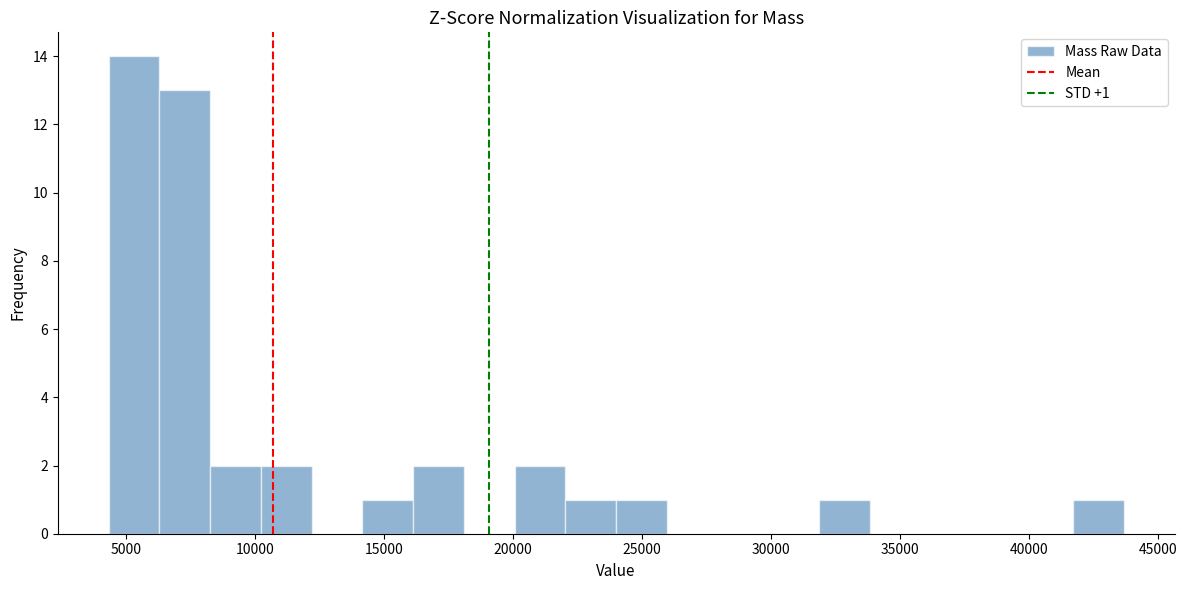

Read against the x-axis, roughly where is the centre of the tallest bar?

5500